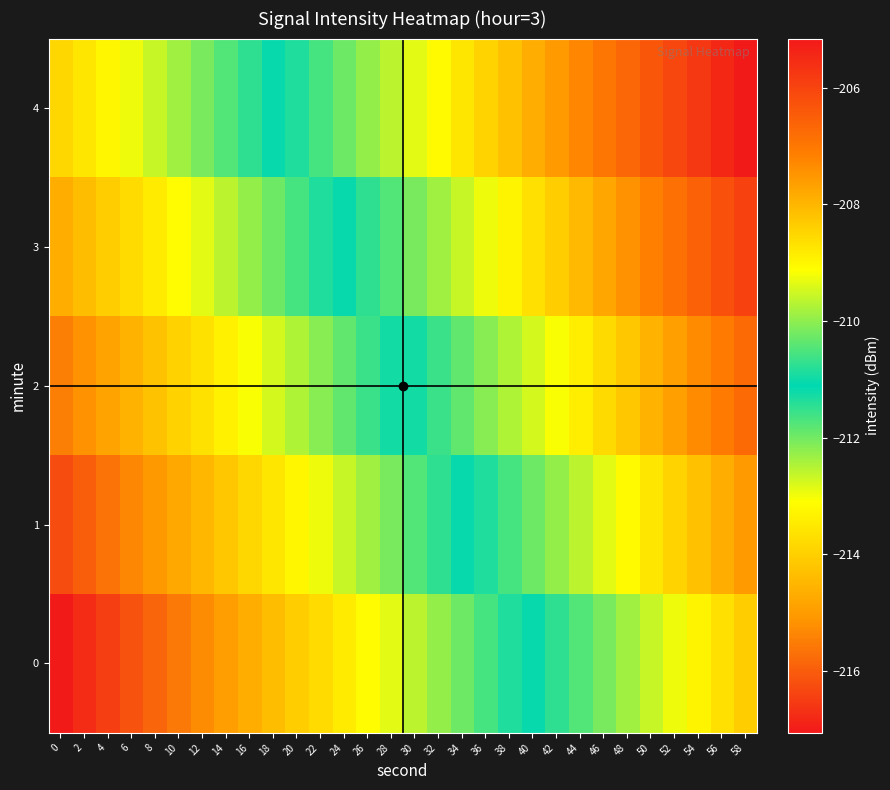

Which has a higher value, 50 or 52?

52